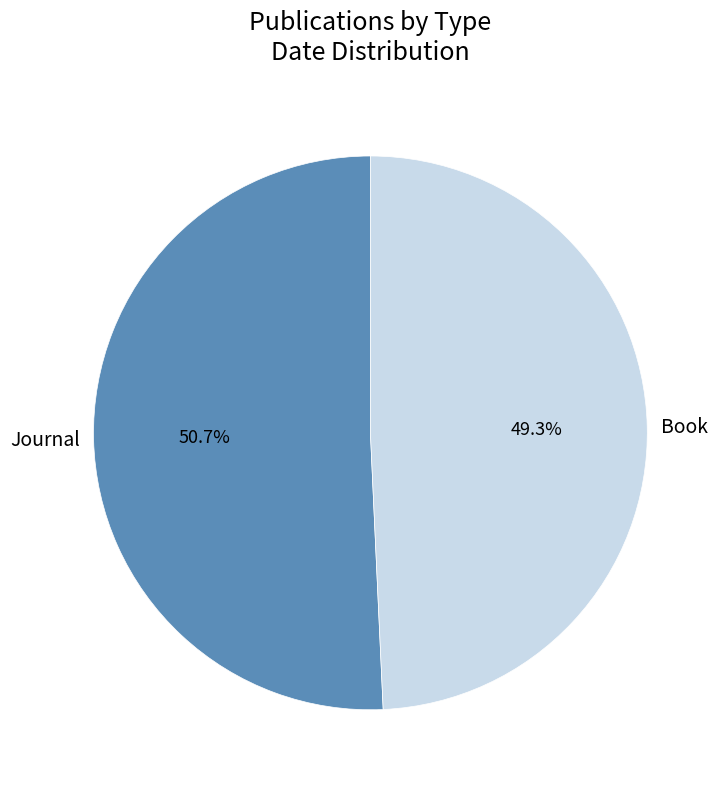

True or false: Journal accounts for 66% of the total.

False